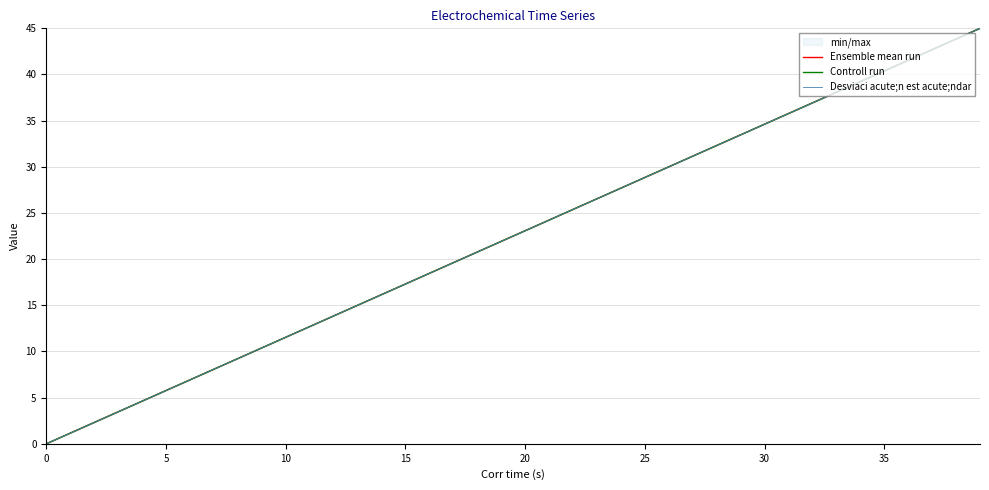

At how many categories does at least one series exceed 14?

27